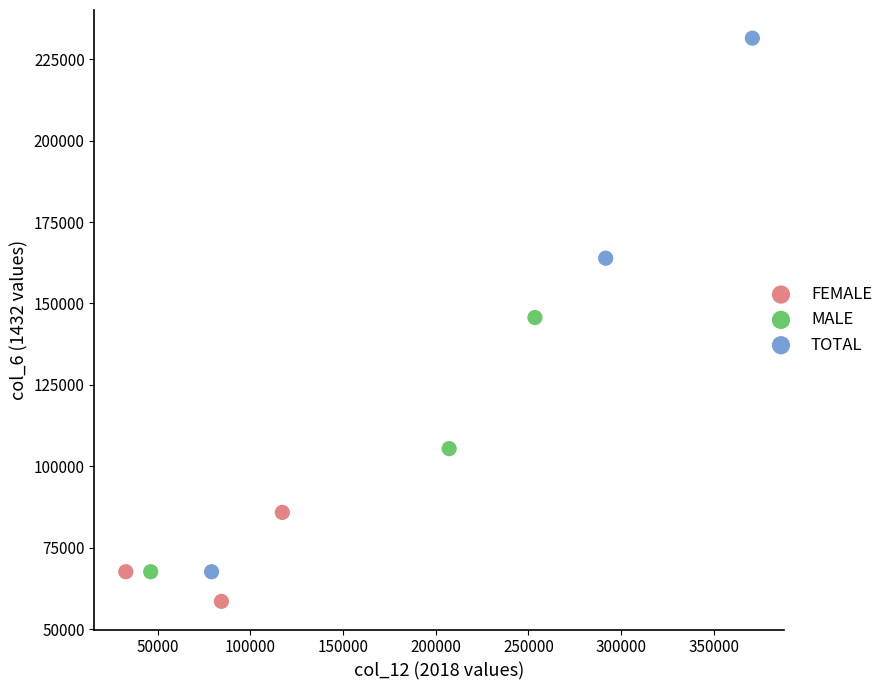

Which series reaches the maximum Y coordinate?

TOTAL